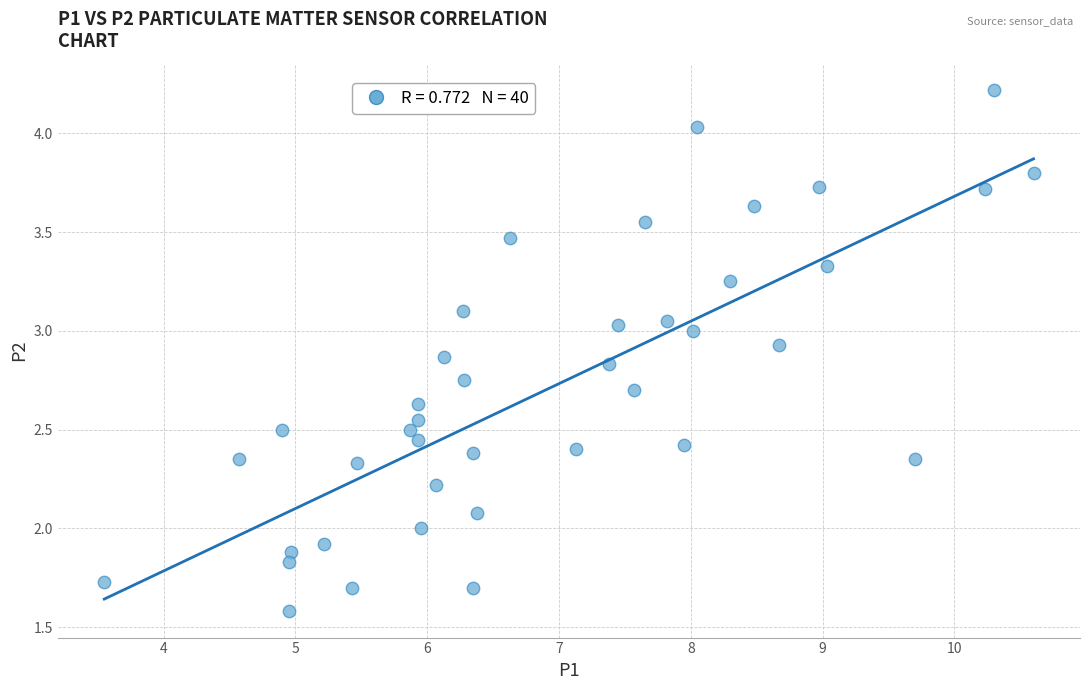

What is the range of X values (max minus min)?

7.0